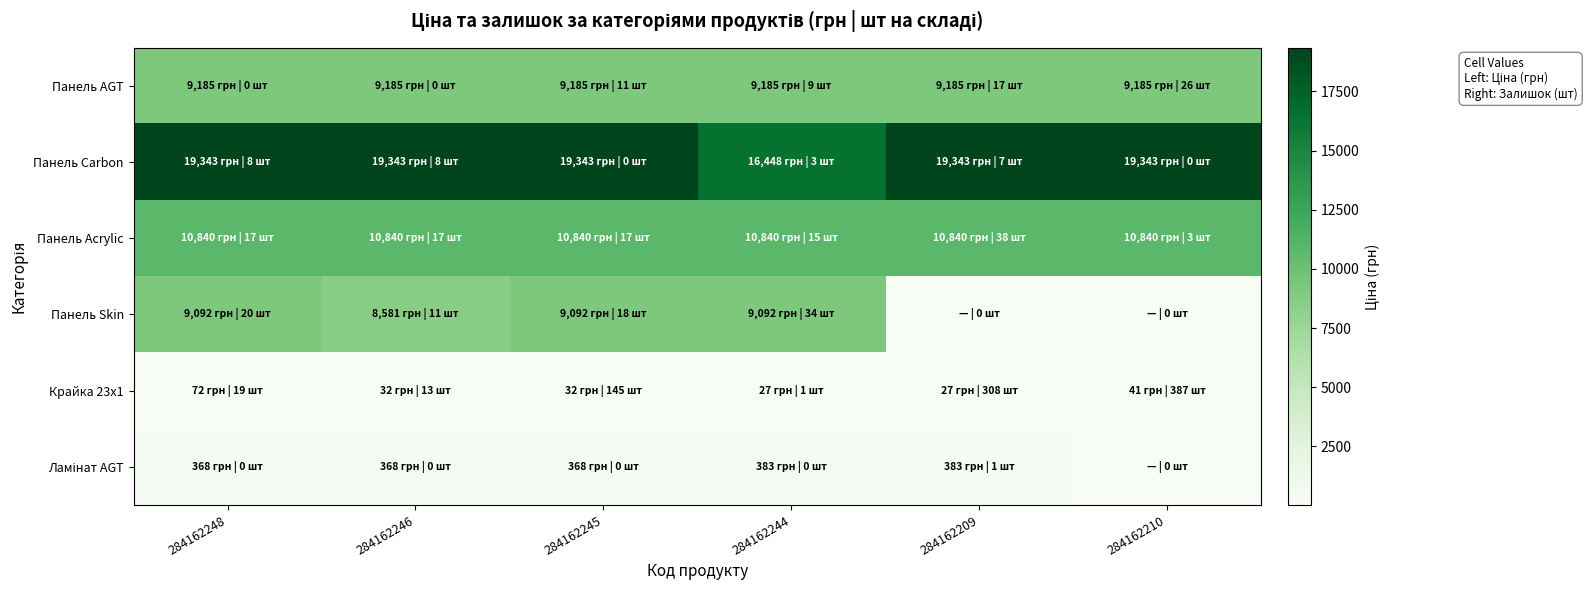

Between 284162244 and 284162246, which is larger?

284162244